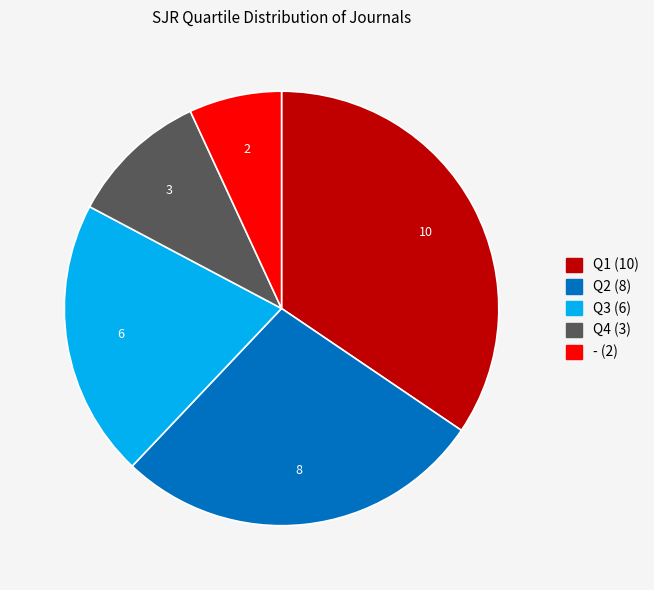

Which slice is the smallest?

-